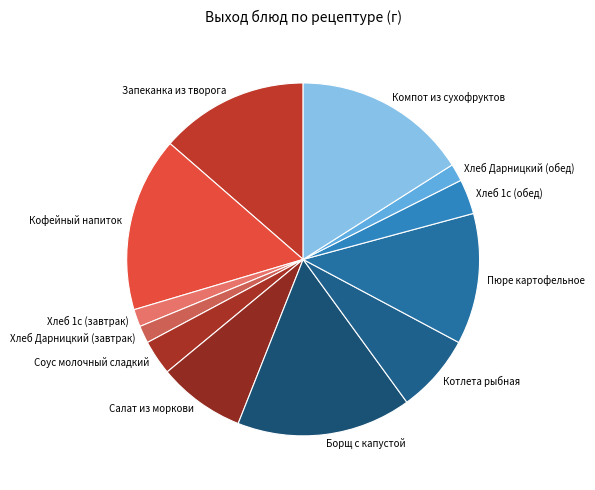

Combined, do Борщ с капустой and Хлеб 1с (завтрак) account for over 50%?

No